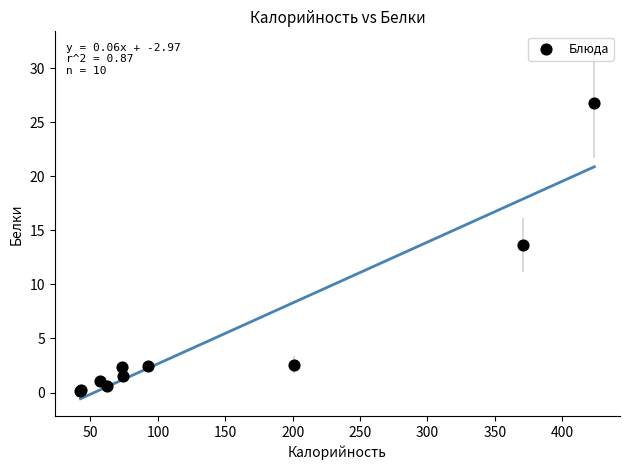

What Y value in the scatter plot is closest to 13?

13.7